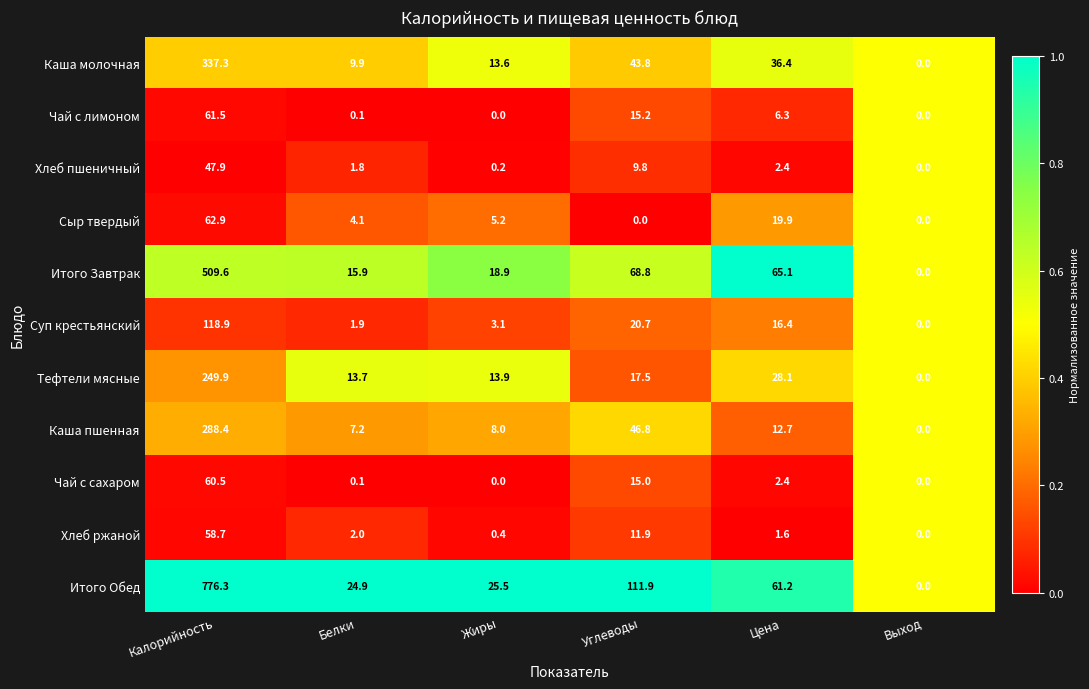

Rank the series at Углеводы from highest to lowest value.

Итого Обед, Итого Завтрак, Каша пшенная, Каша молочная, Суп крестьянский, Тефтели мясные, Чай с лимоном, Чай с сахаром, Хлеб ржаной, Хлеб пшеничный, Сыр твердый